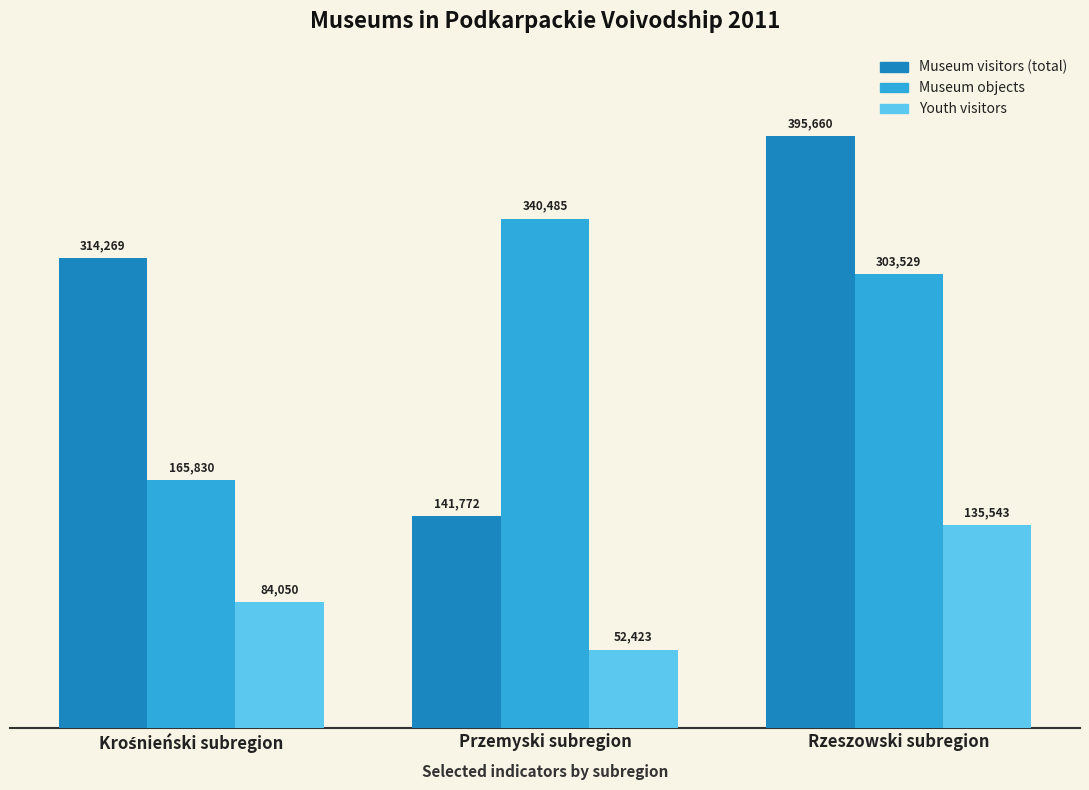

What is the maximum value for Youth visitors?

135543